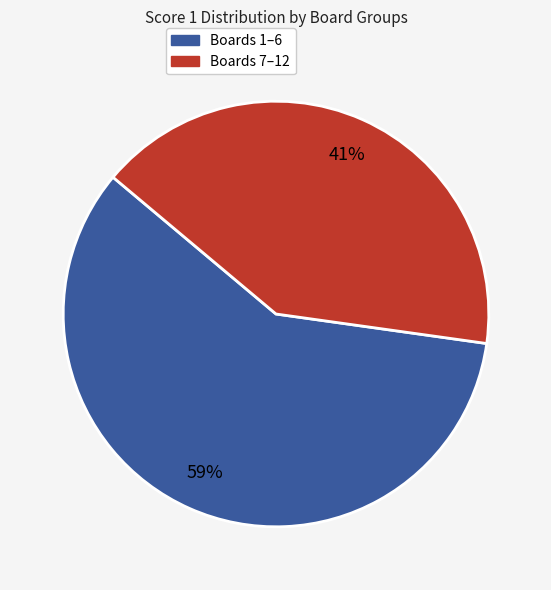

Is there a majority slice in this chart?

Yes